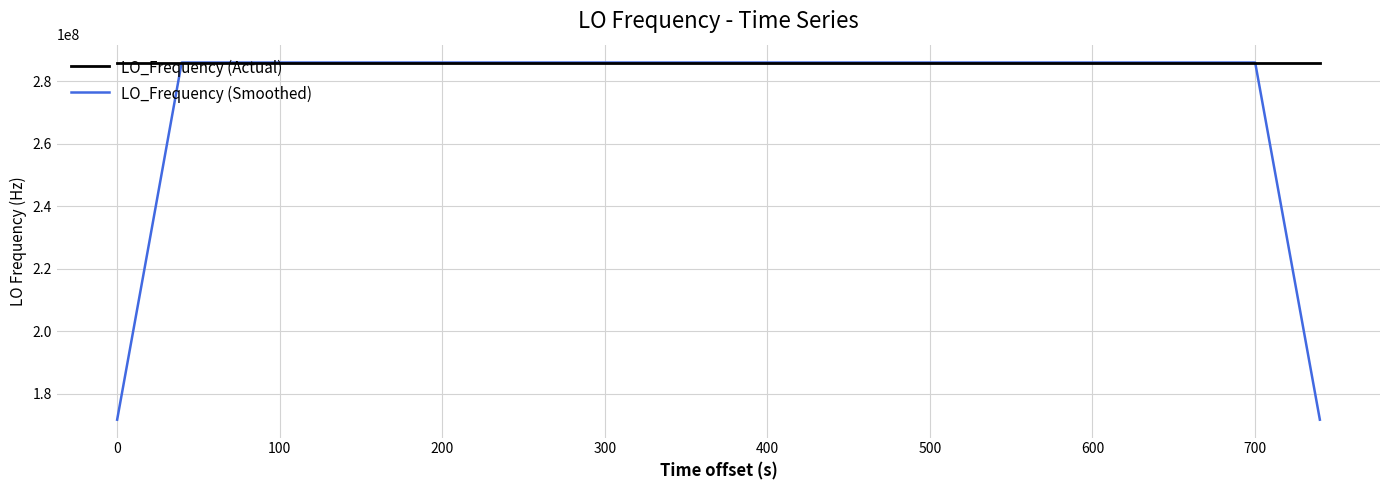

Which series has the widest spread of values?

LO_Frequency (Smoothed)